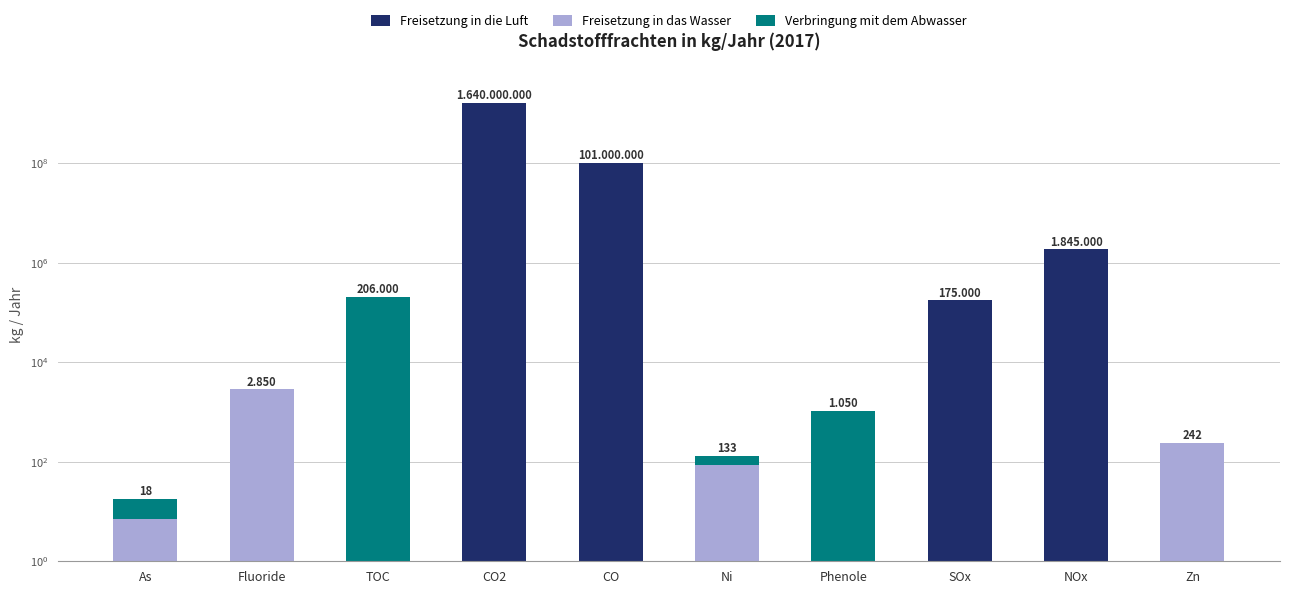

List the labels in order of Verbringung mit dem Abwasser value, largest first.

TOC, Phenole, Ni, As, Fluoride, CO2, CO, SOx, NOx, Zn